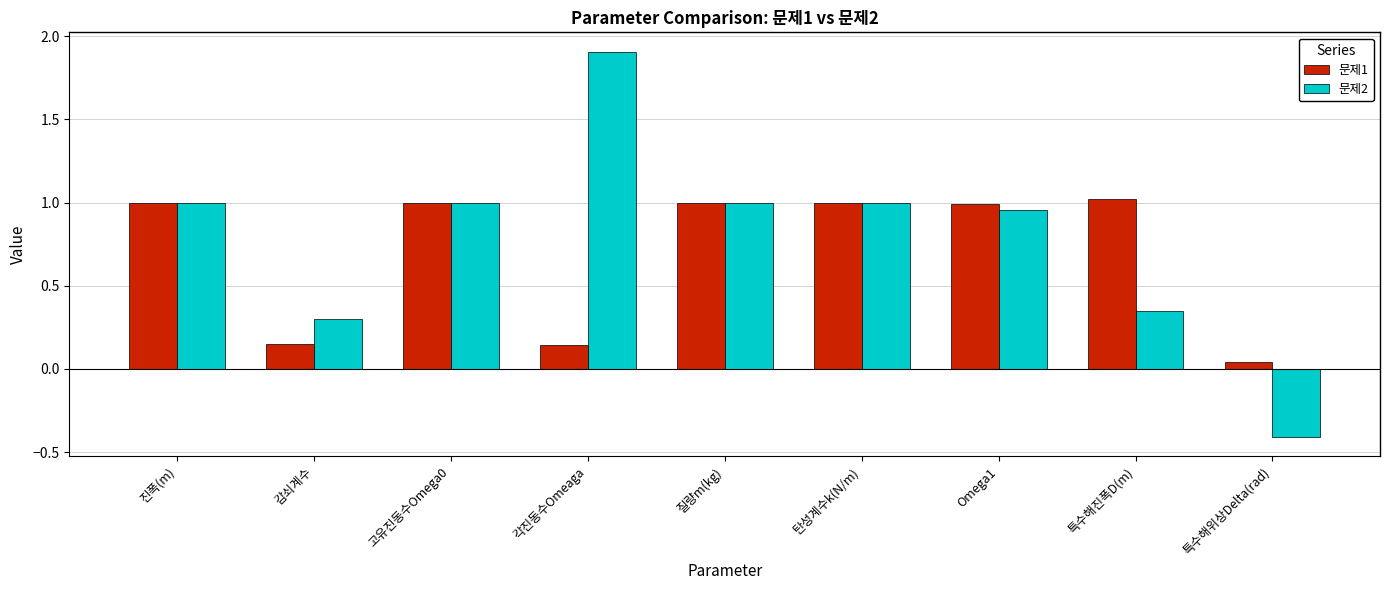

Is the value of 문제1 at Omega1 greater than the value of 문제2 at 특수해위상Delta(rad)?

Yes